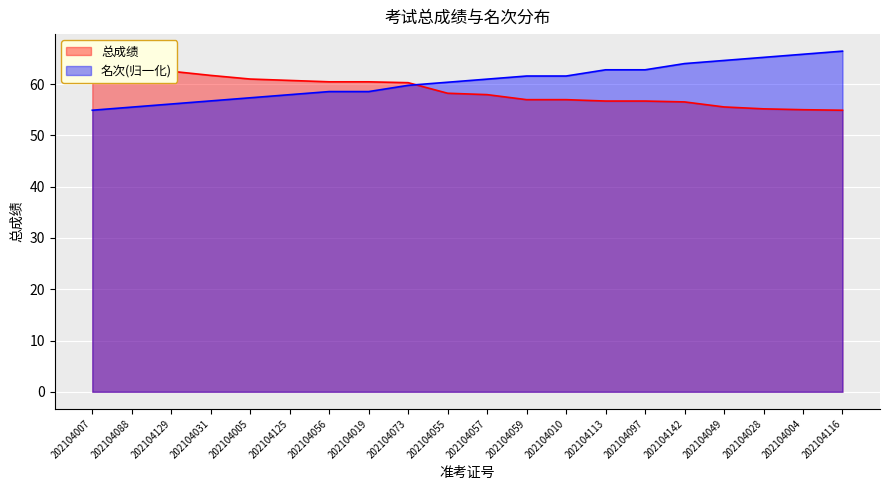

How many values in the 名次 series are below 60?

9